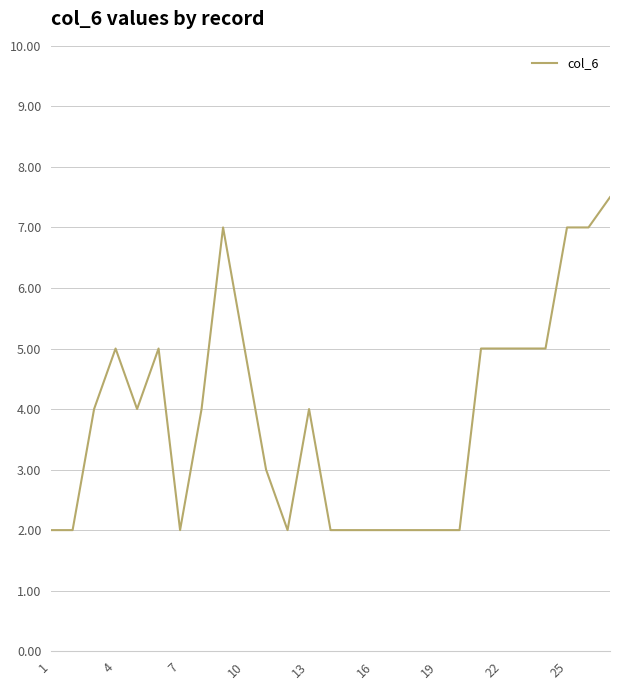

What is the smallest value displayed?

2.0